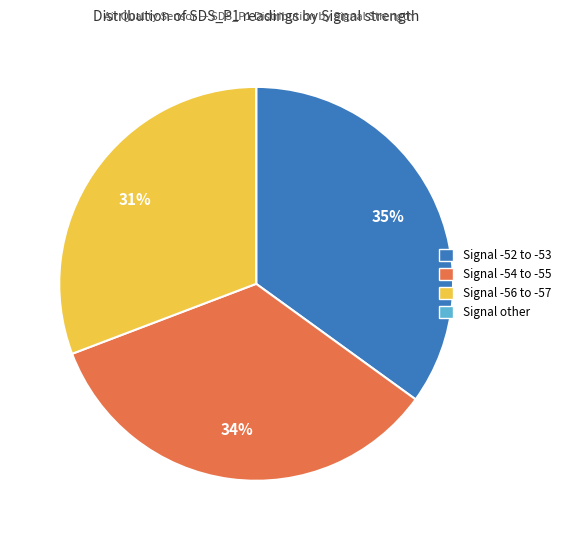

True or false: Signal -52 to -53 accounts for 35% of the total.

True